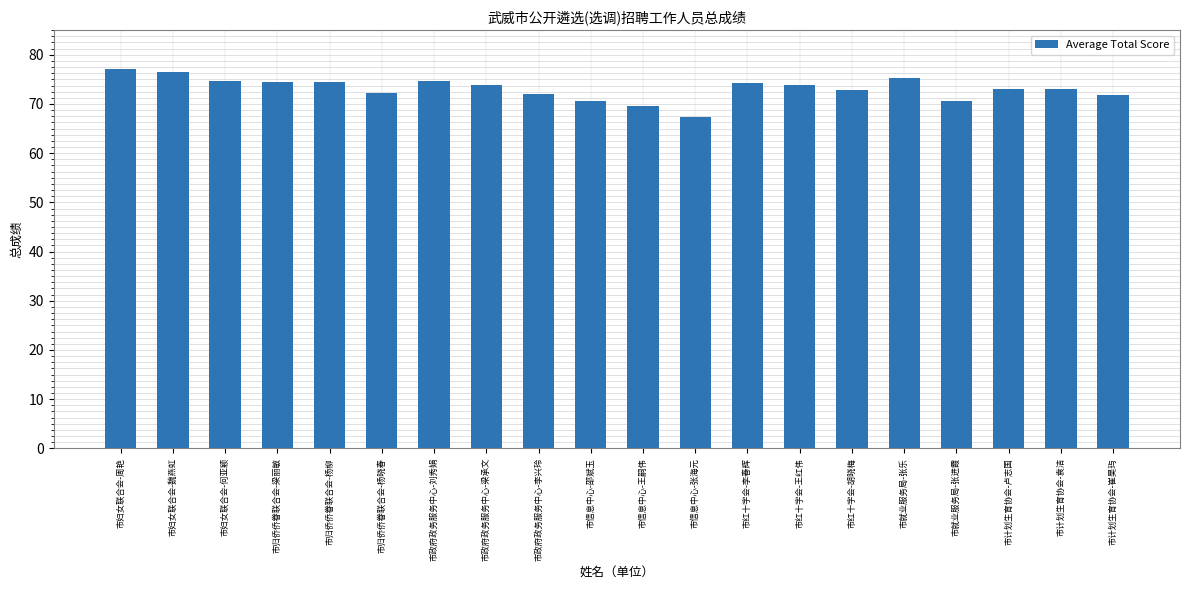

Are the bars horizontal?

No